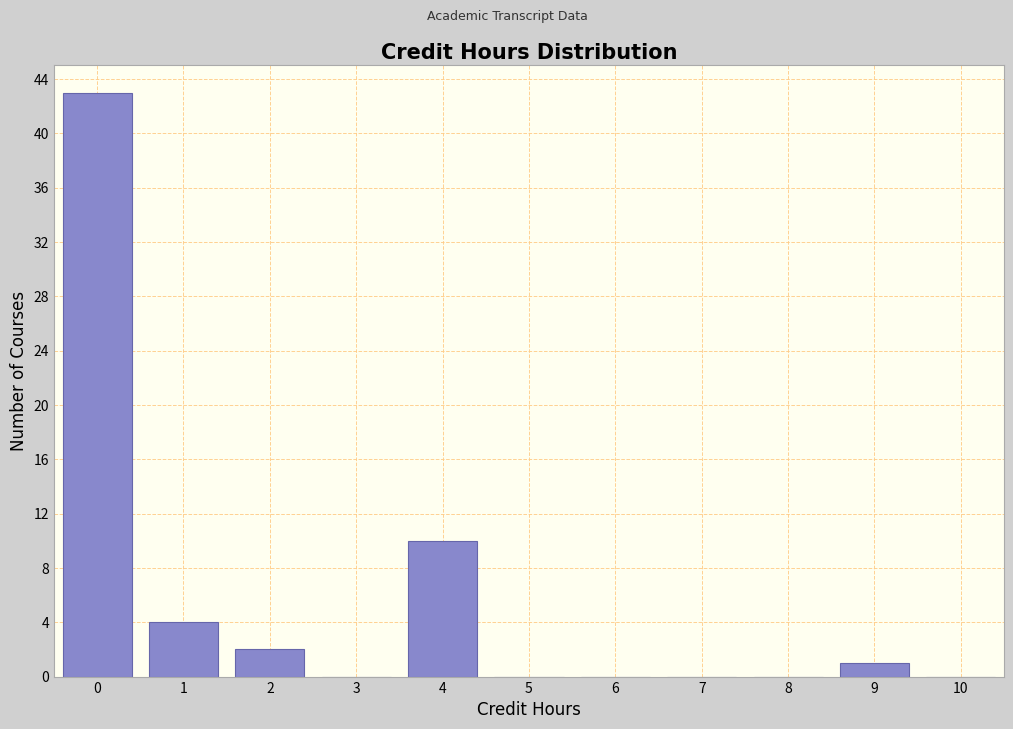

Reading left to right, transcribe all the data shown in this chart.

0=43	1=4	2=2	3=0	4=10	5=0	6=0	7=0	8=0	9=1	10=0